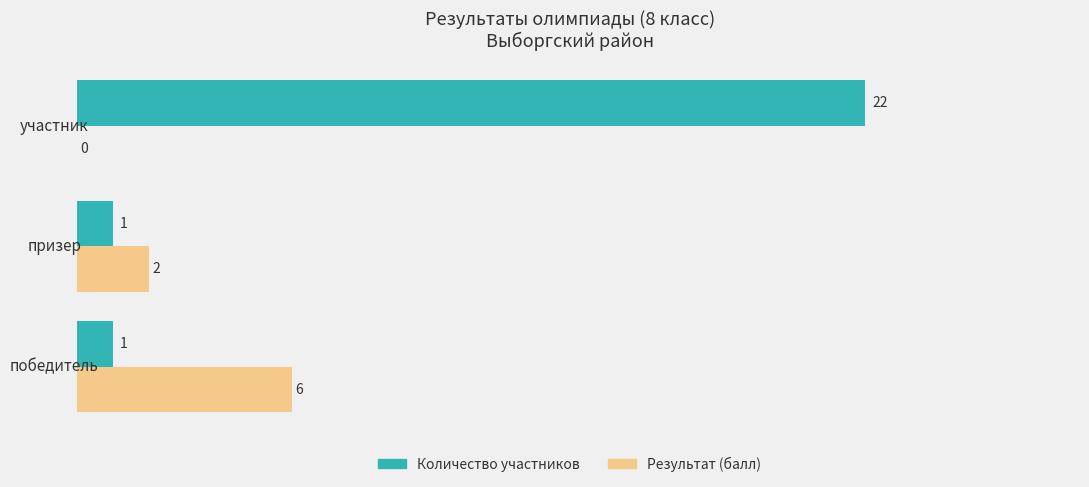

What is the sum of the Количество участников values at призер and участник?

23